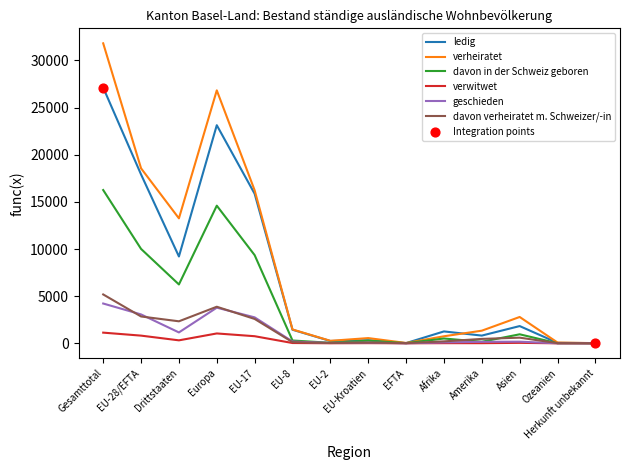

Which series has the widest spread of values?

verheiratet